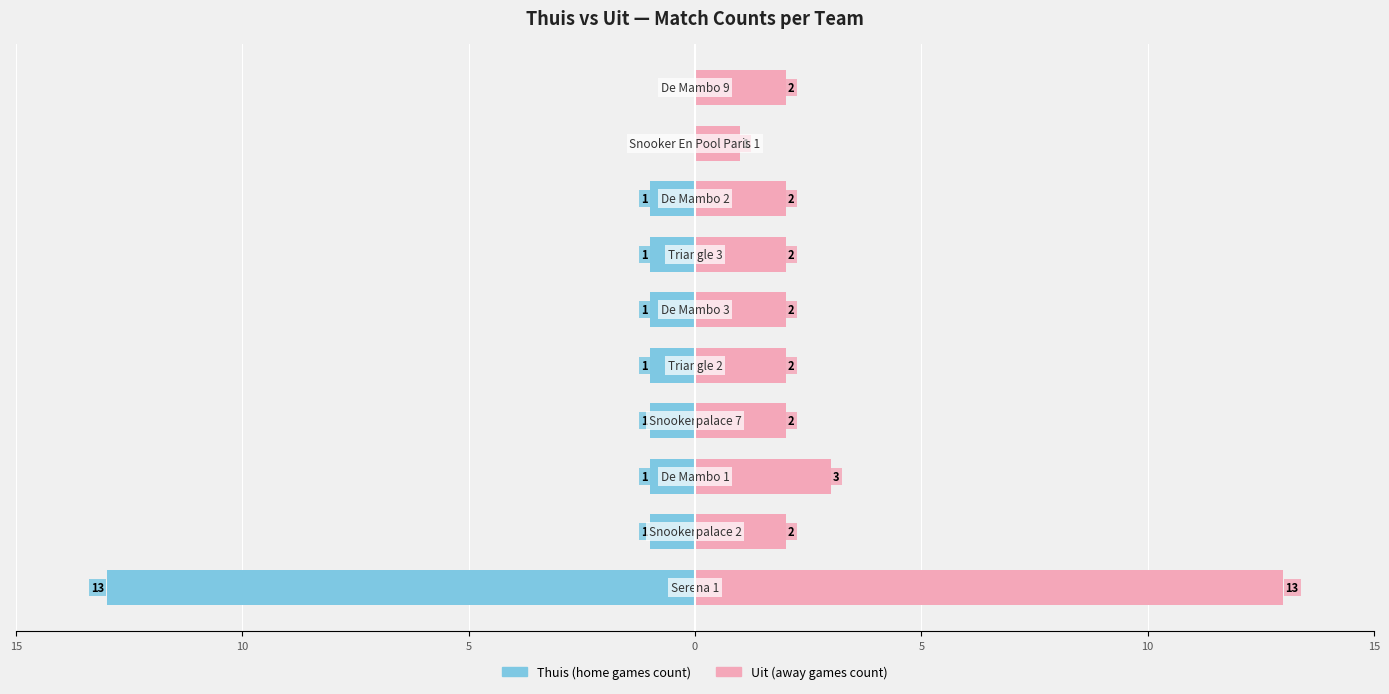

What is the sum of all Thuis (home games count) values?

-20